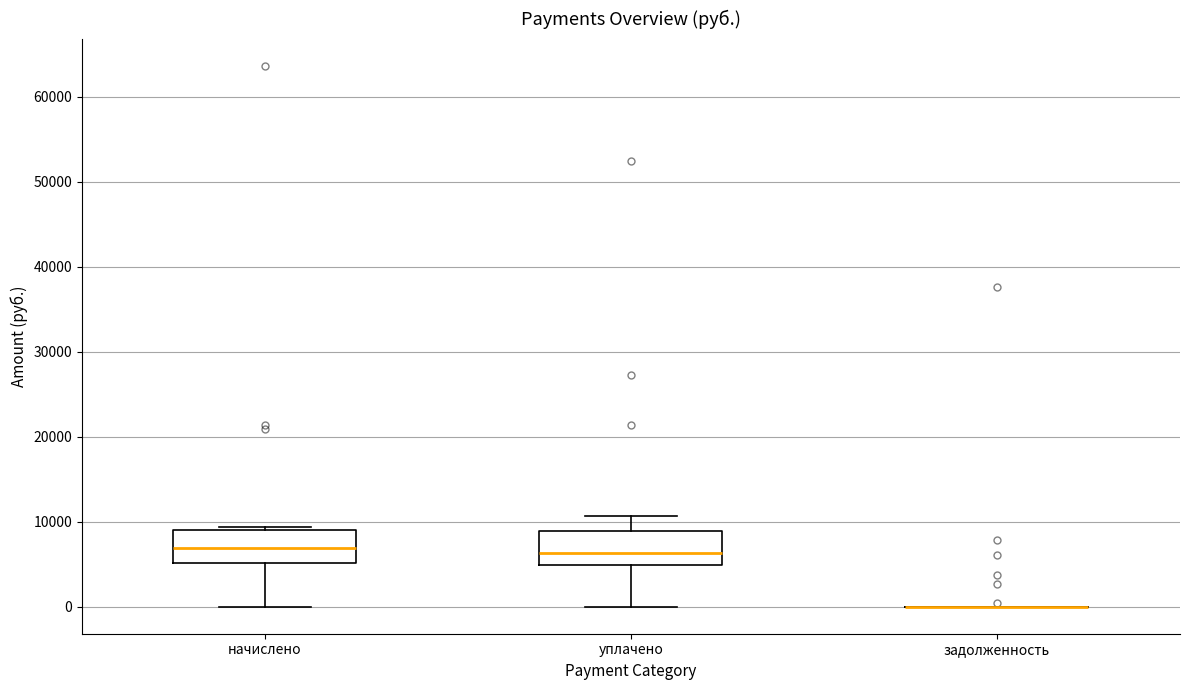

Reading left to right, transcribe this box plot: for each box, give where its median line is, the range the box spans, and where its two whiskers end, as read against the y-axis. The values are not printed on the chart, so give them approximately, as read against the axis.

начислено: median 7000, box 5000 to 9000, whiskers 0 to 9000
уплачено: median 6000, box 5000 to 9000, whiskers 0 to 11000
задолженность: box collapsed to a line at 0, whiskers 0 to 0